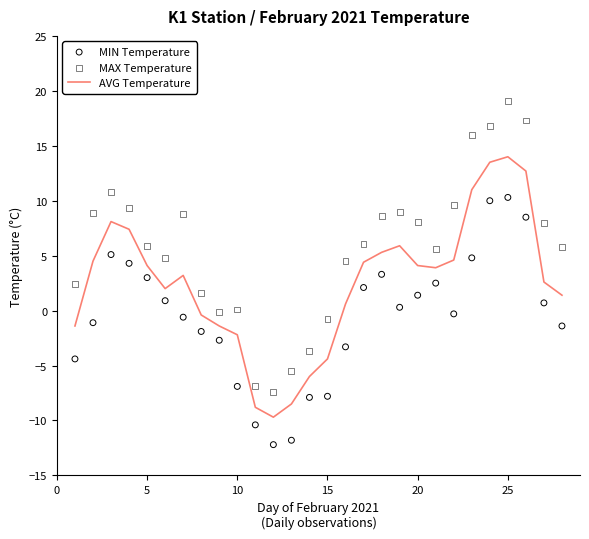

Which series contains the highest Y value?

MAX Temperature